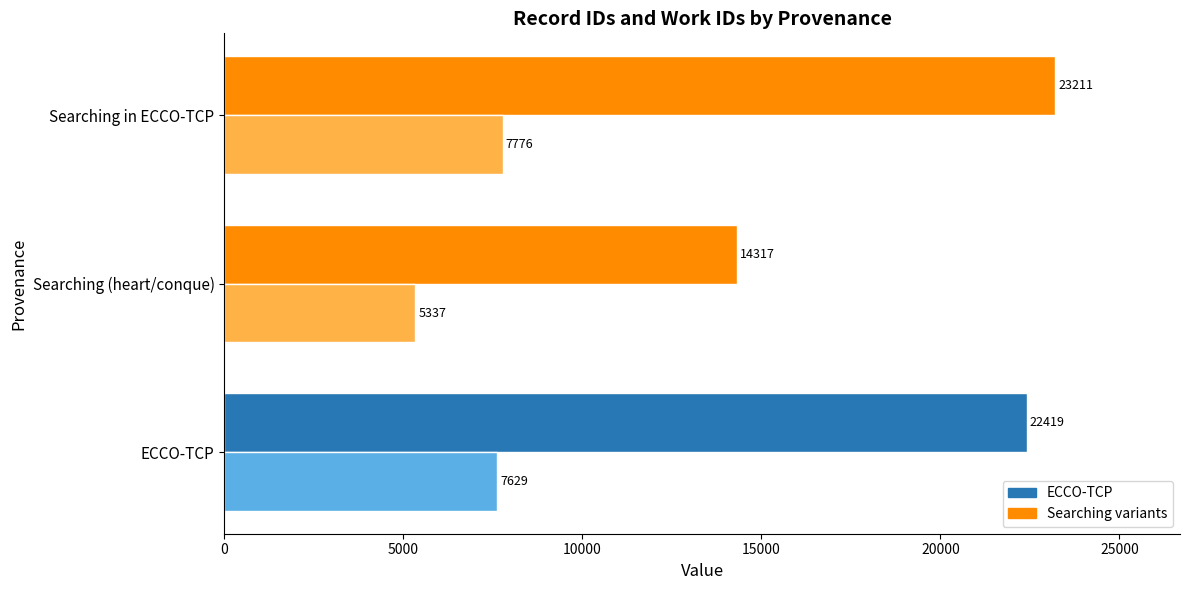

What is the total value across all series at Searching in ECCO-TCP?

30987